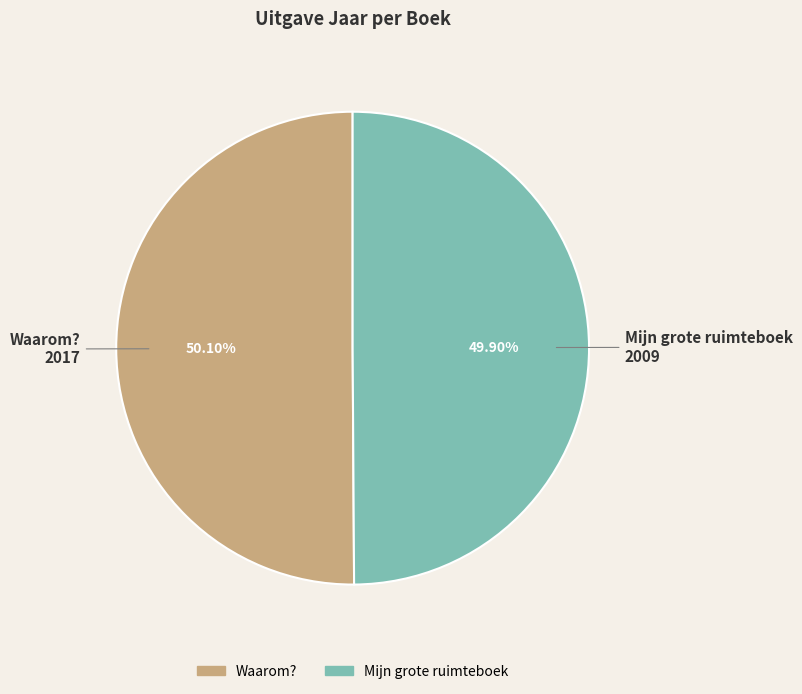

How many slices are in this pie chart?

2